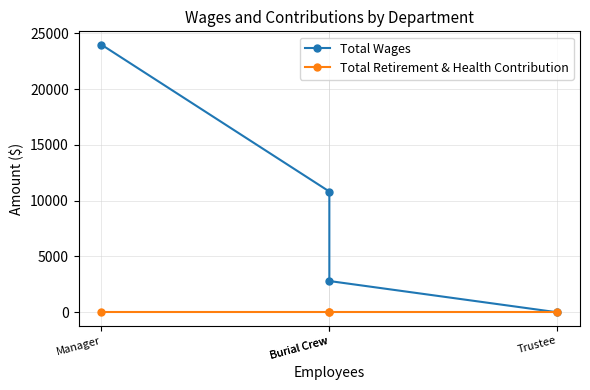

What is the label of the 4th point from the left?

Trustee